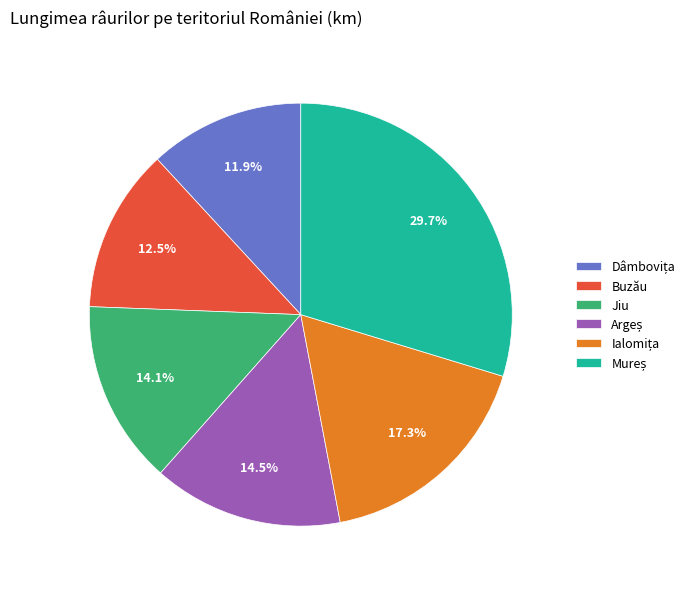

Does any single category account for the majority?

No